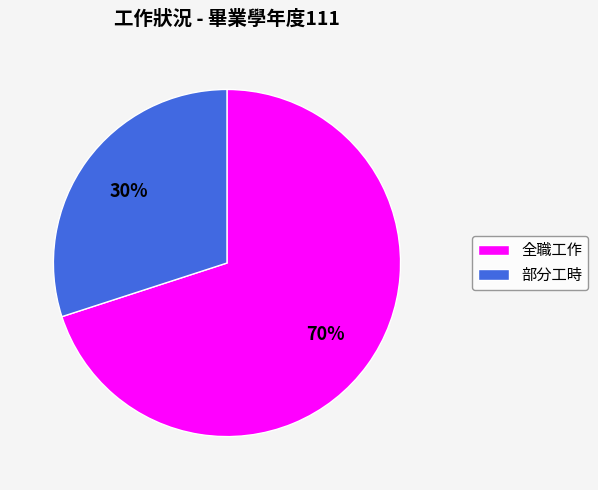

Which slice represents more than half of the pie?

全職工作